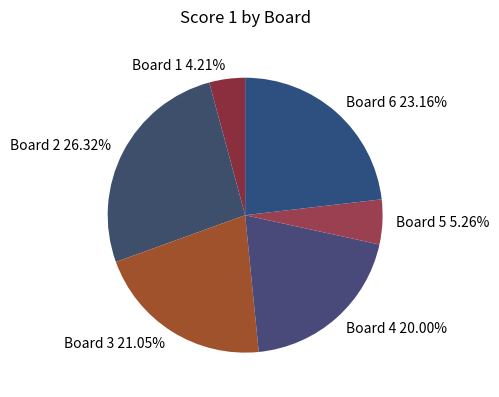

Combined, do Board 4 and Board 6 account for over 50%?

No